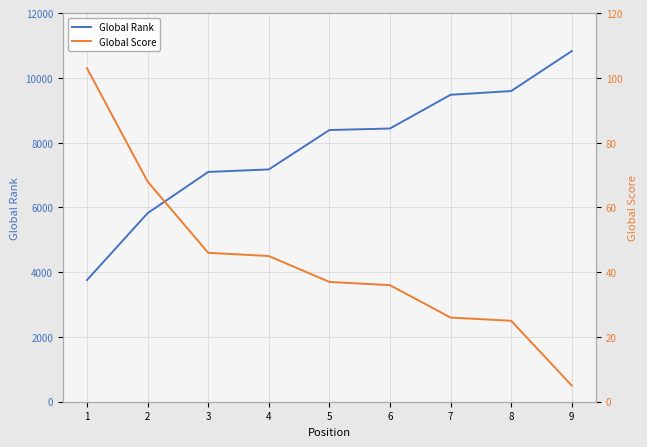

Rank the series by their average value, from lowest to highest.

Global Score, Global Rank